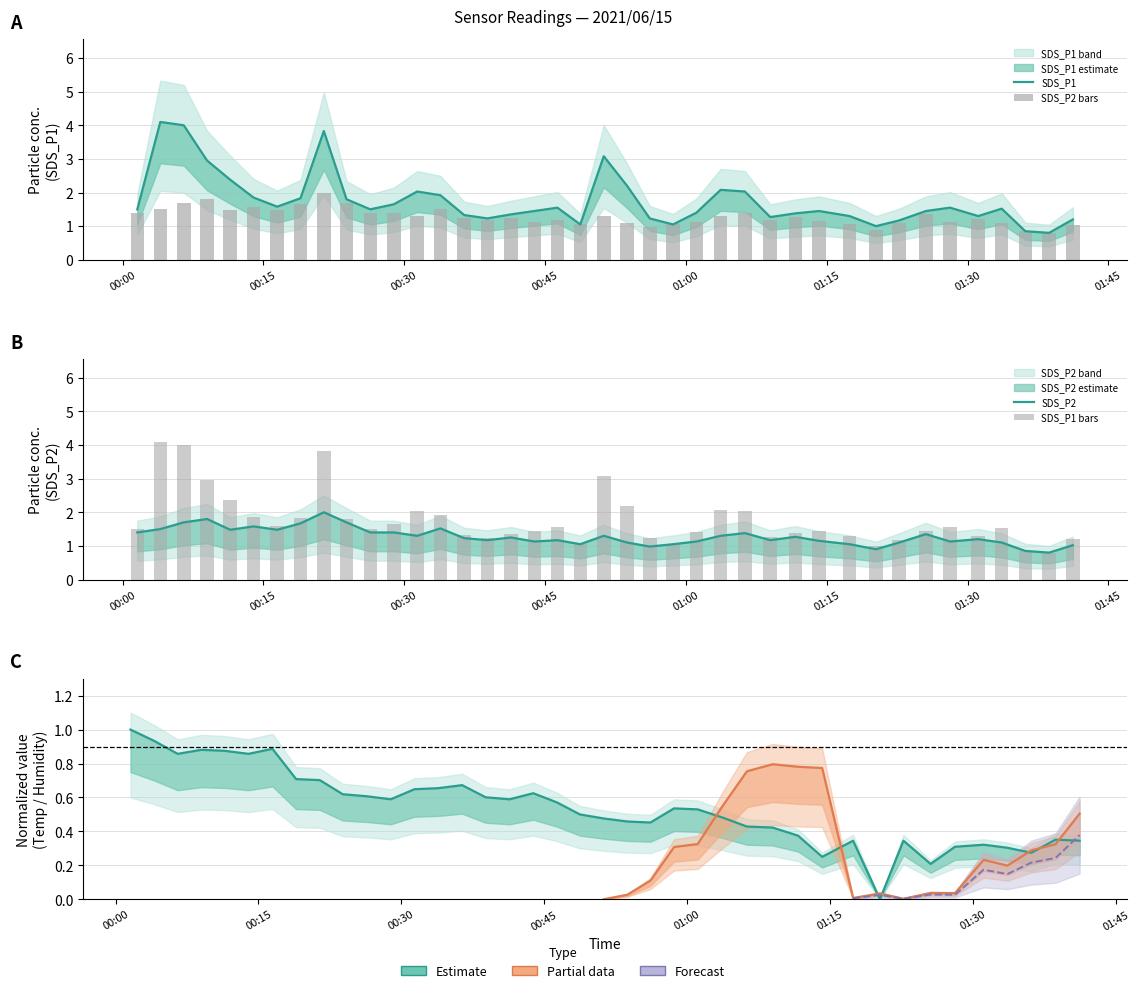

The value of SDS_P2 at 01:30 is 2.2. True or false?

False